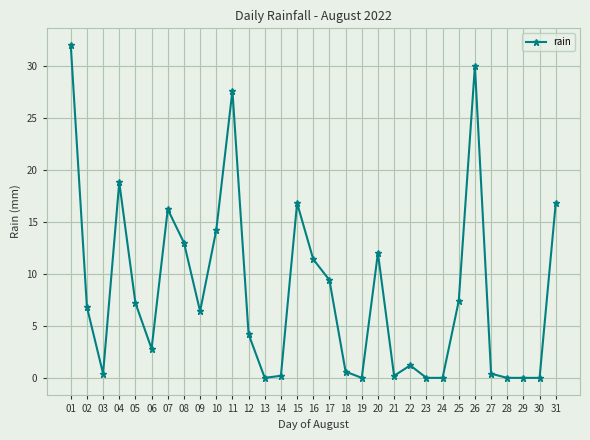

What is the greatest value displayed?

32.0